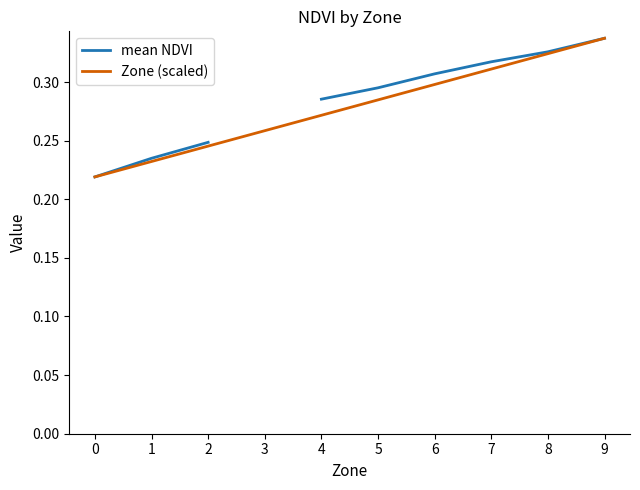

Which label corresponds to the largest value in the chart?

9